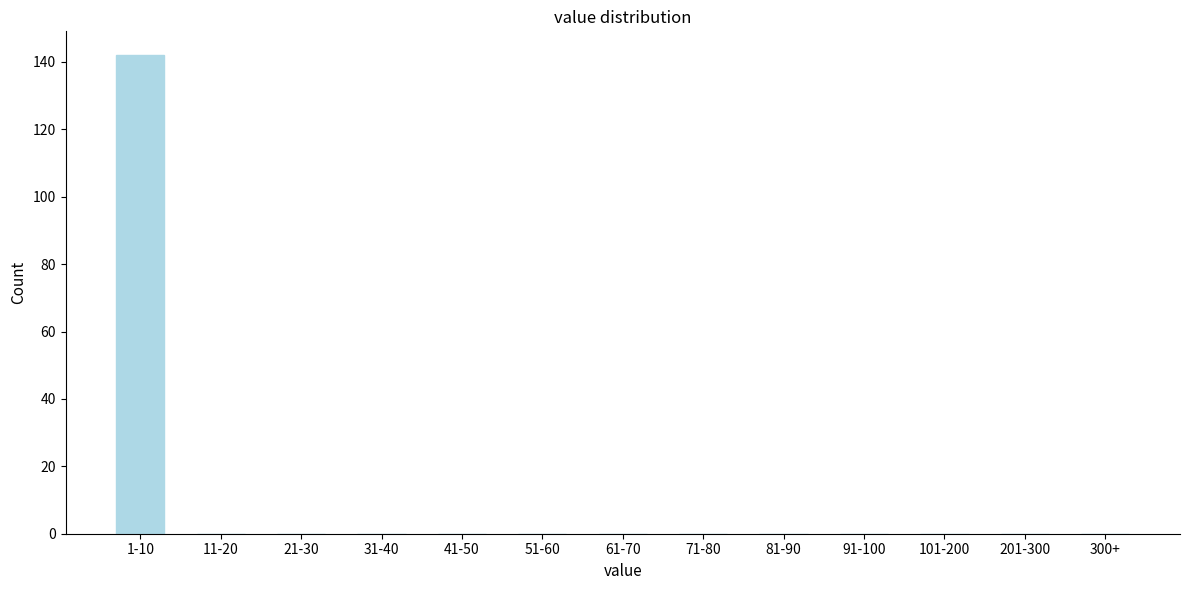

Reading left to right, list all the values displayed in this chart.

1-10=142	11-20=0	21-30=0	31-40=0	41-50=0	51-60=0	61-70=0	71-80=0	81-90=0	91-100=0	101-200=0	201-300=0	300+=0